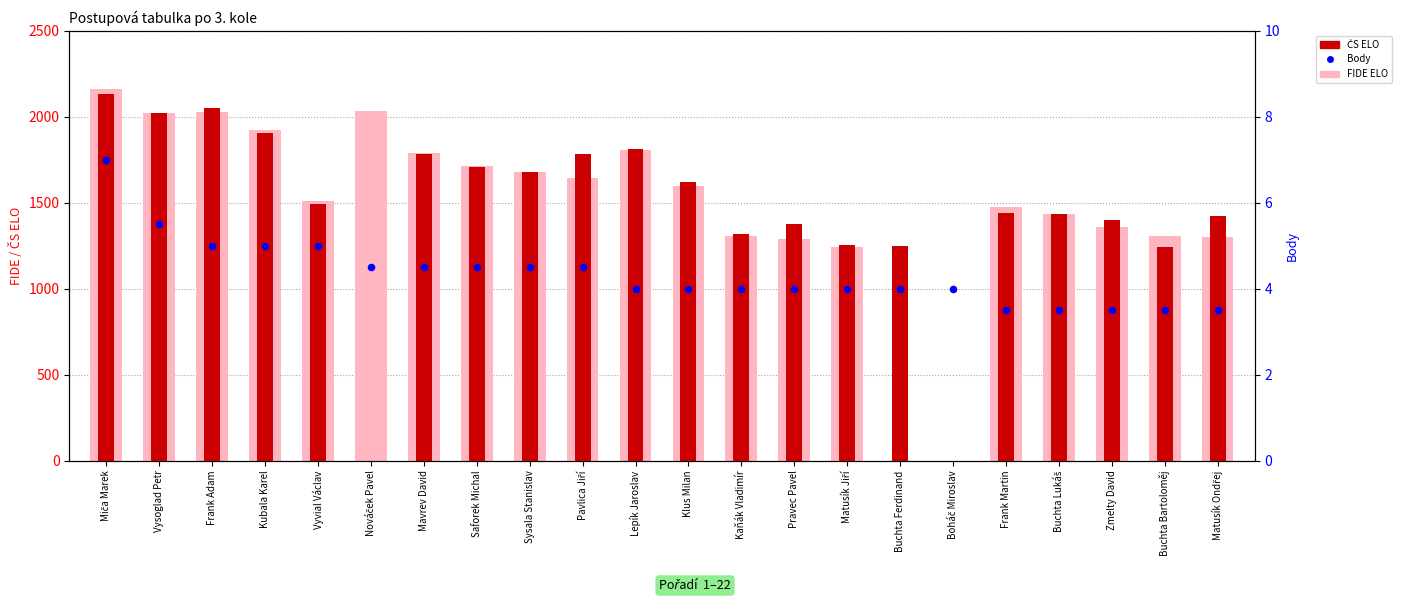

What are all the series names shown in the legend?

FIDE ELO, ČS ELO, Body